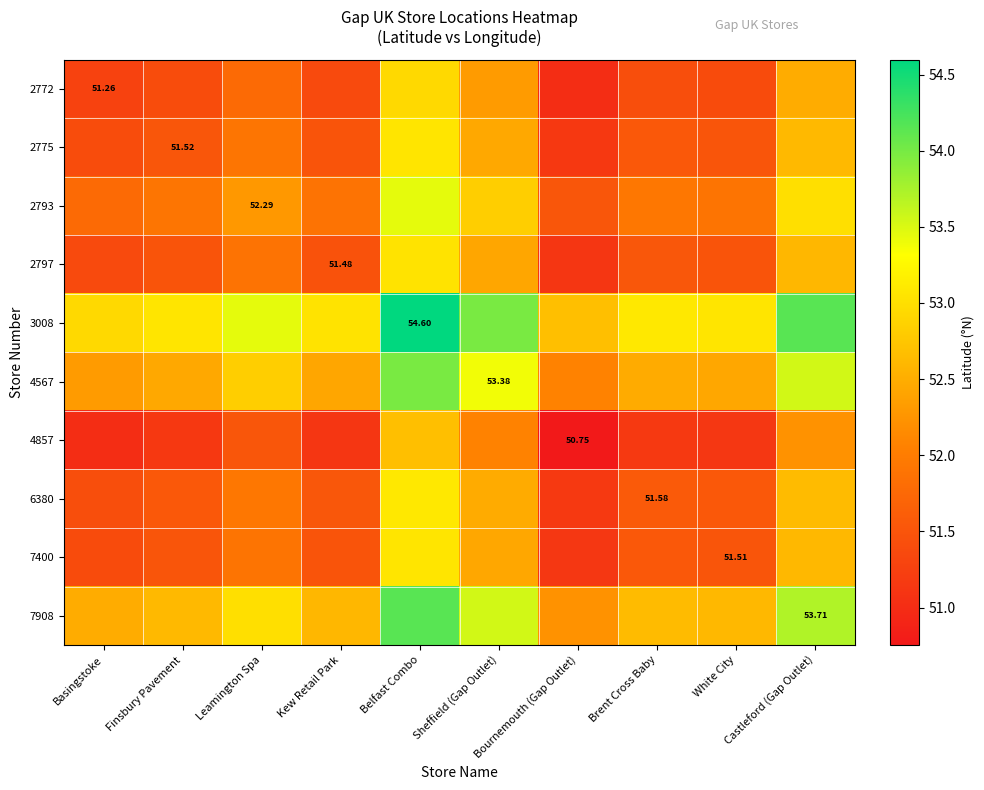

Rank the series by their maximum value, from highest to lowest.

3008, 7908, 4567, 2793, 6380, 2775, 7400, 2797, 2772, 4857